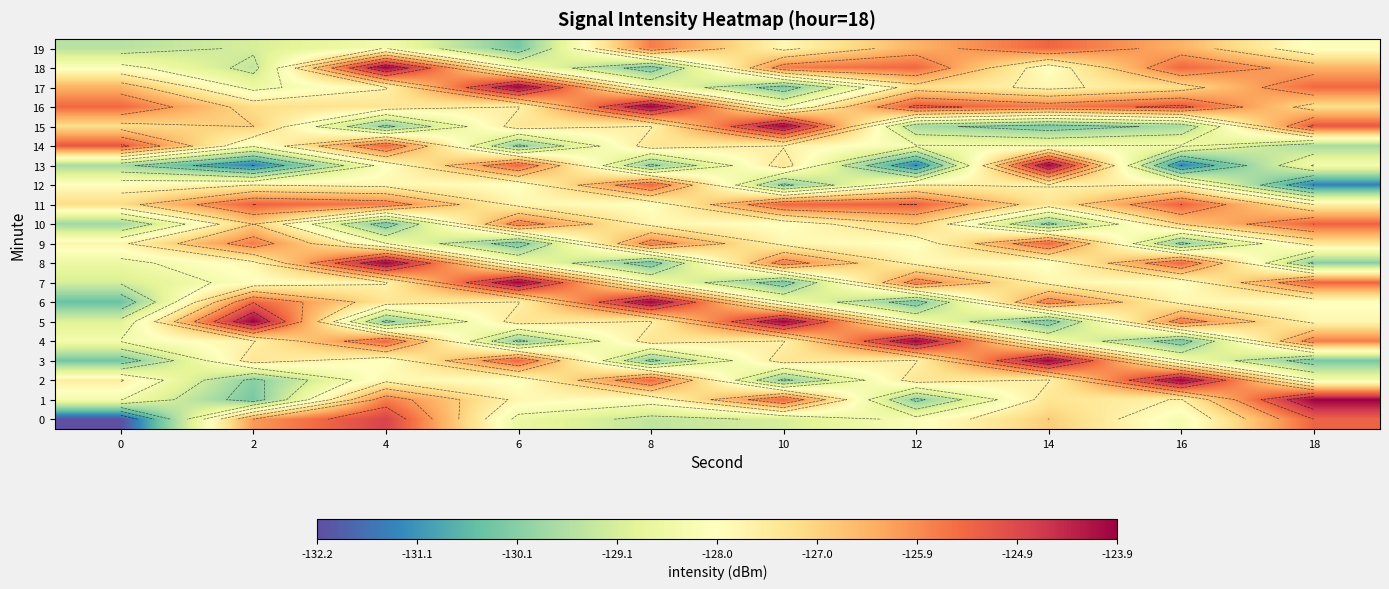

How many categories are shown in the chart?

10